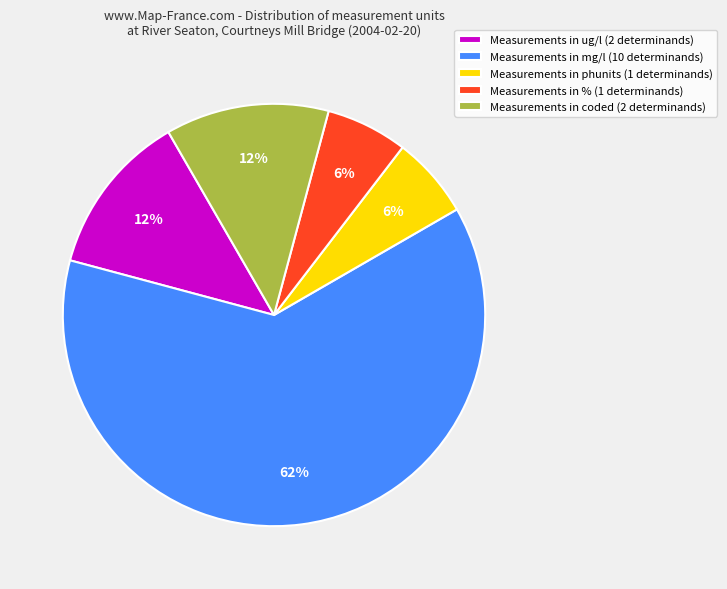

Which slice is the largest?

Measurements in mg/l (10 determinands)